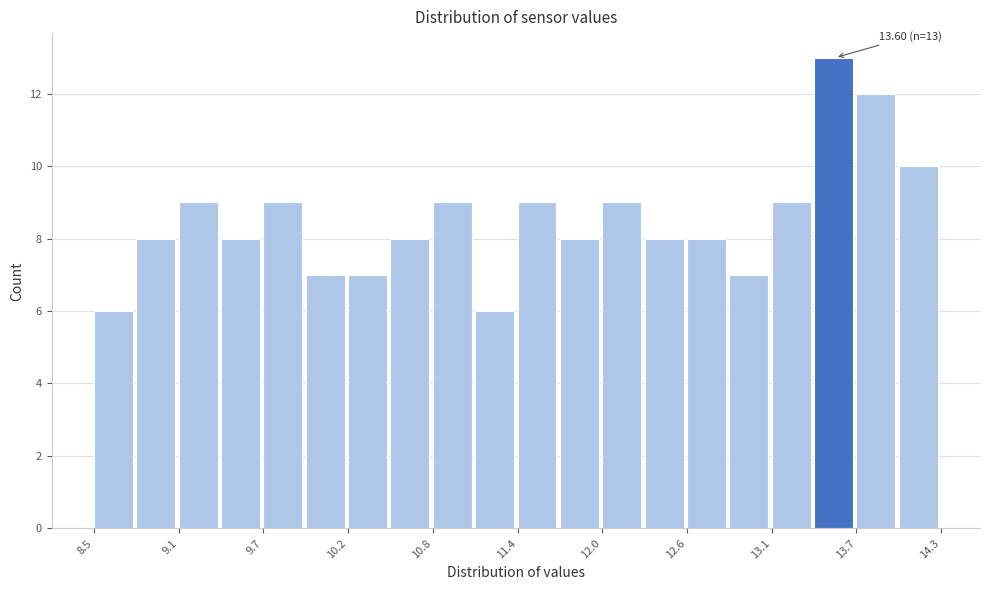

Around what value on the x-axis is the tallest bar? Give the approximate position of its centre, as read against the axis.

13.6